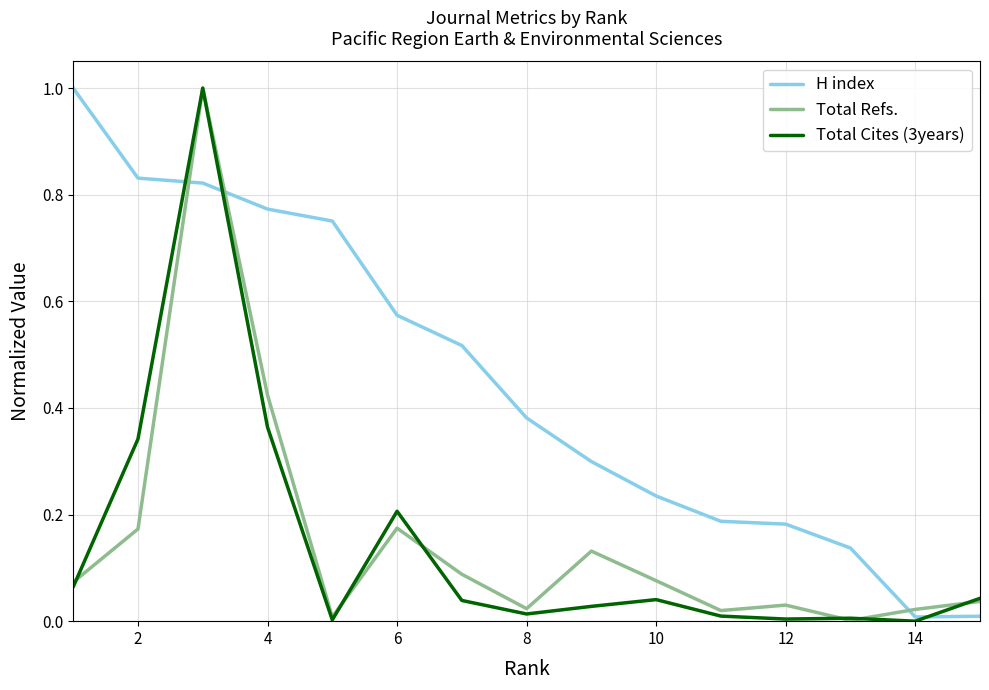

True or false: Total Cites (3years) has more than 0 points higher than both neighbors.

True